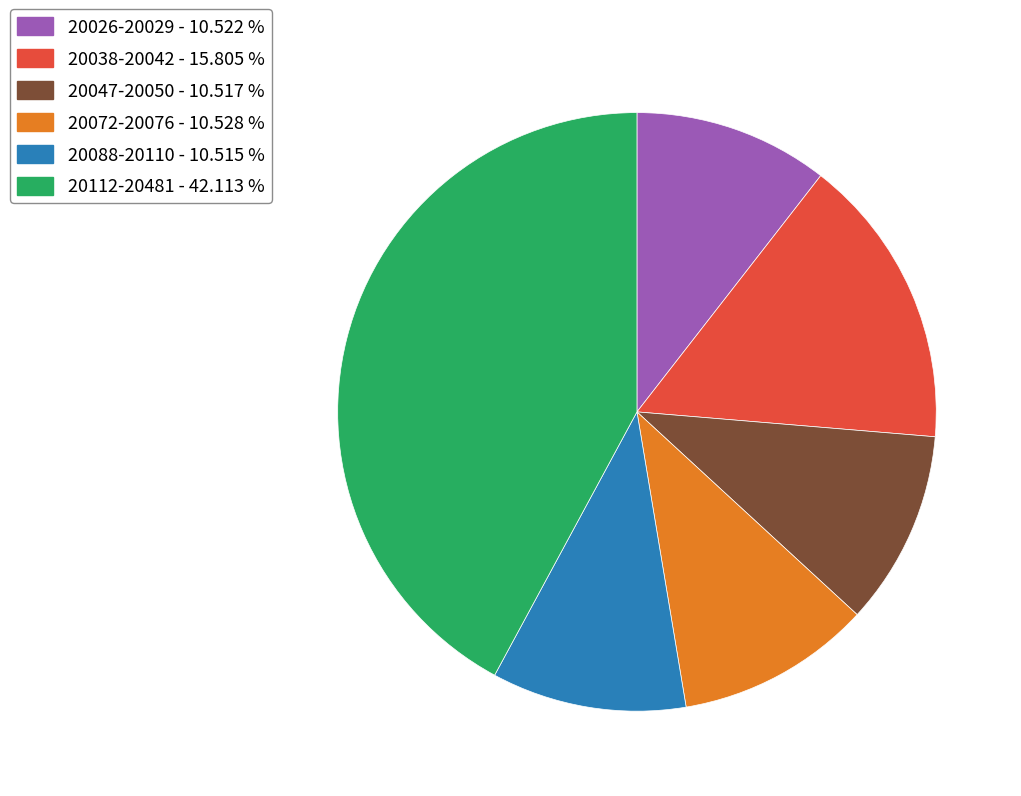

Does any single category account for the majority?

No